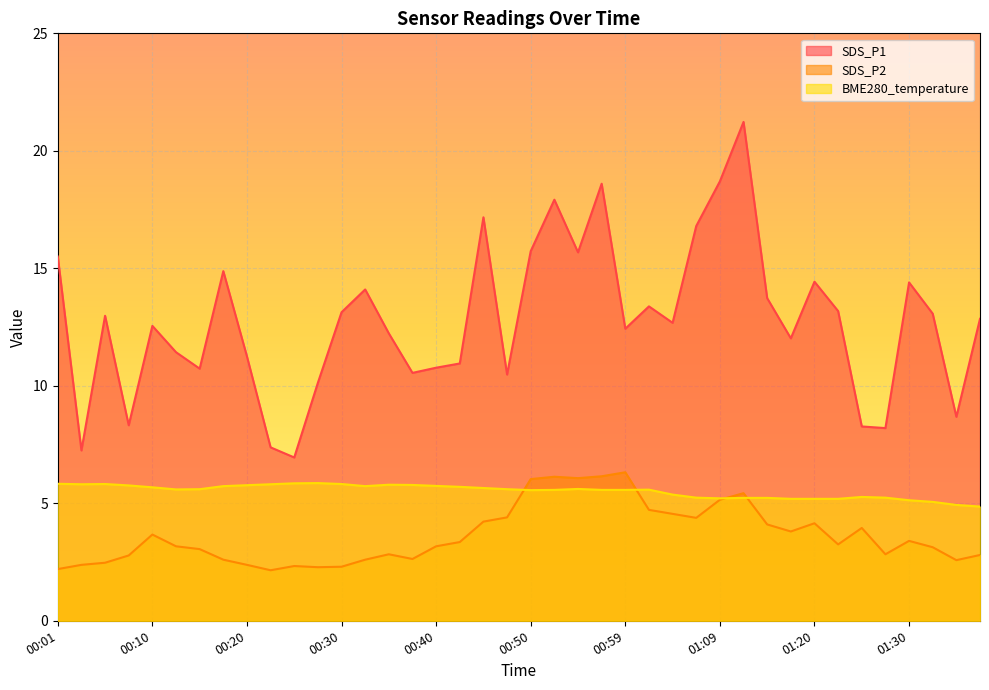

At 00:47, list the series in order from largest to smallest.

SDS_P1, BME280_temperature, SDS_P2